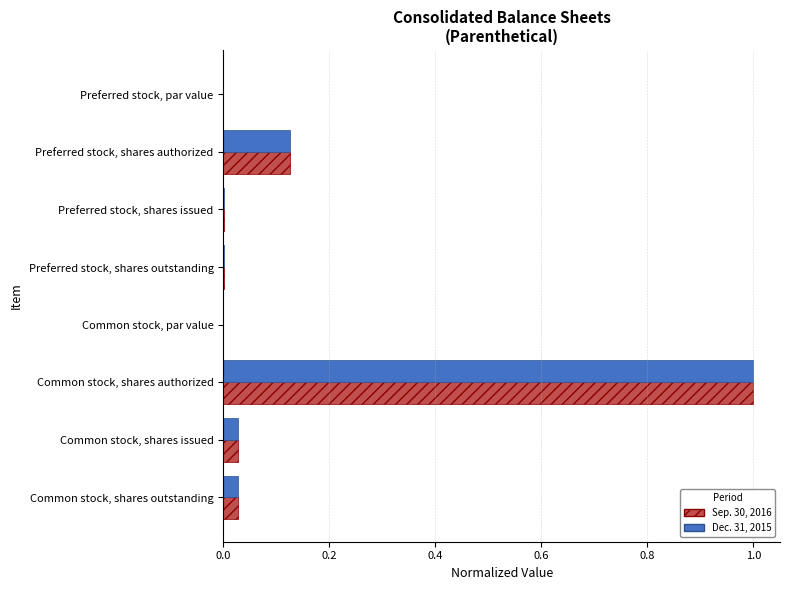

Is it true that Sep. 30, 2016 equals 0.0 at Preferred stock, par value?

True